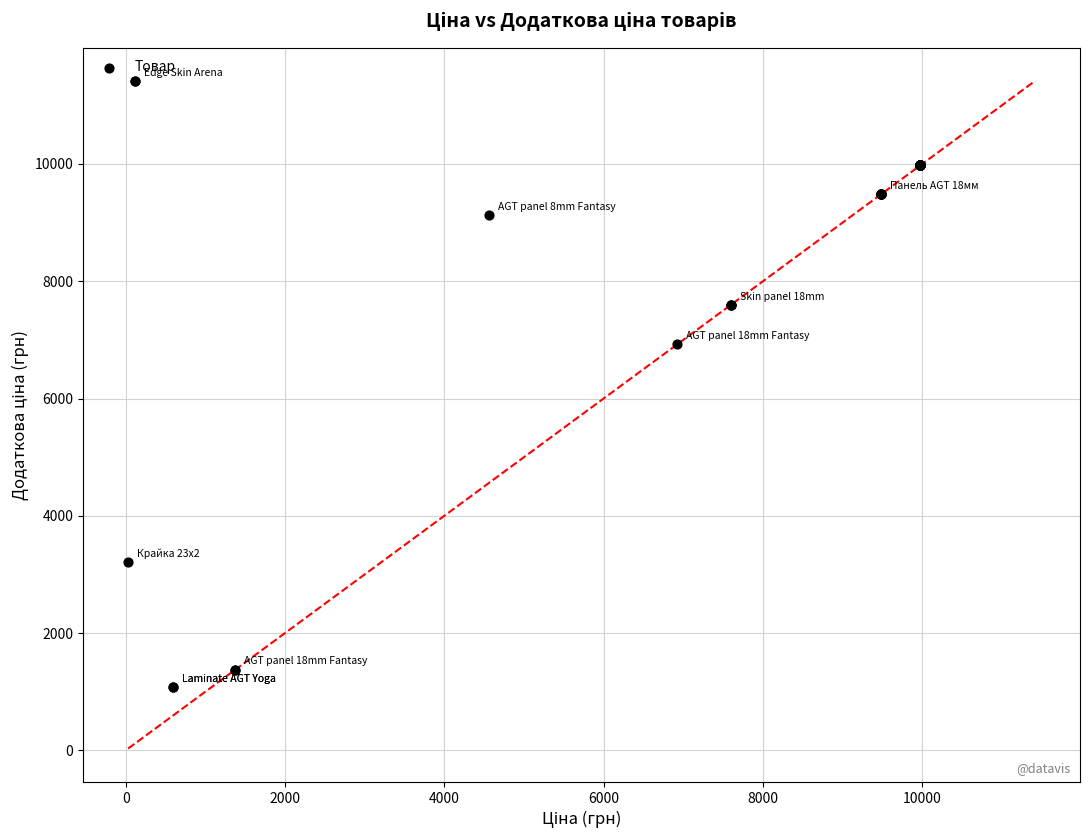

What Y value in the scatter plot is closest to 6245?

6925.7